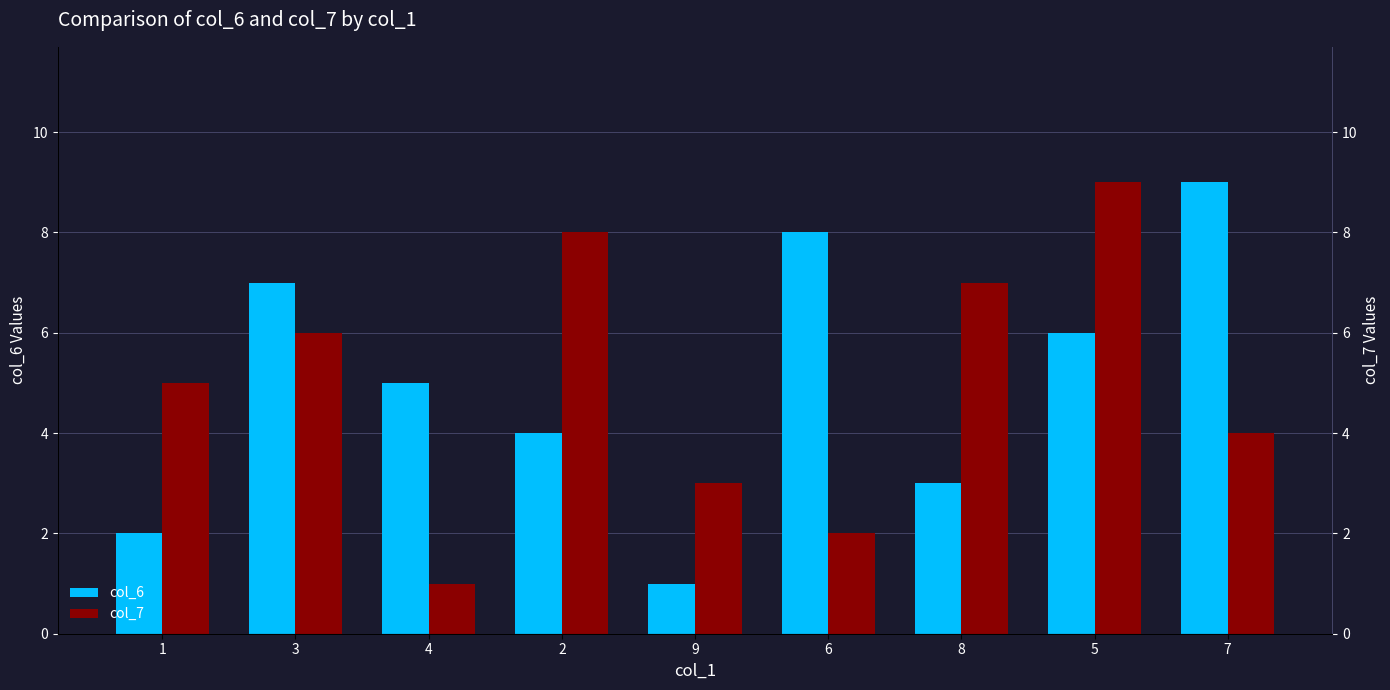

Which series has the largest total across all categories?

col_6